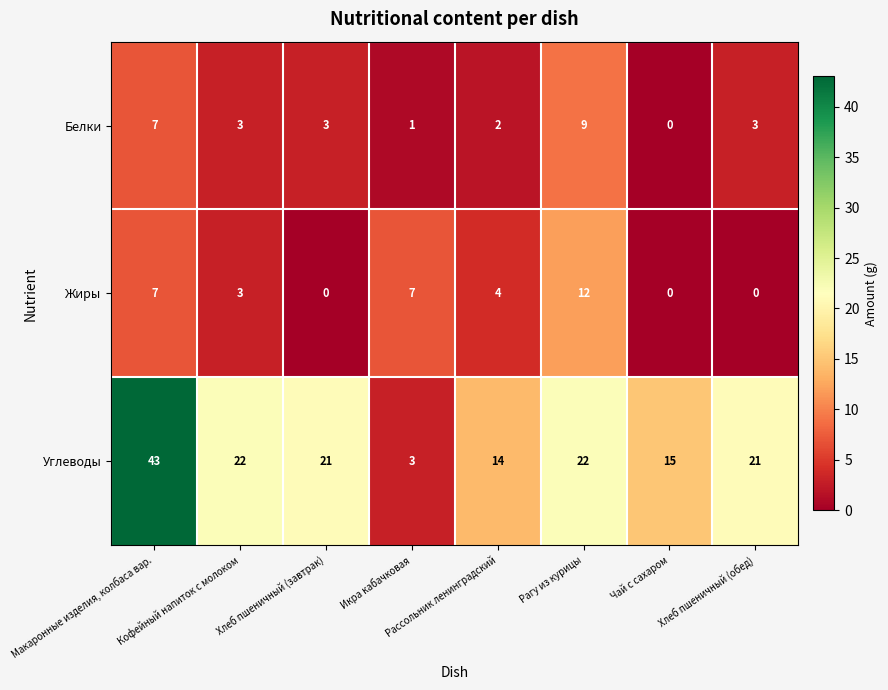

Which series has the largest range (max minus min)?

Углеводы